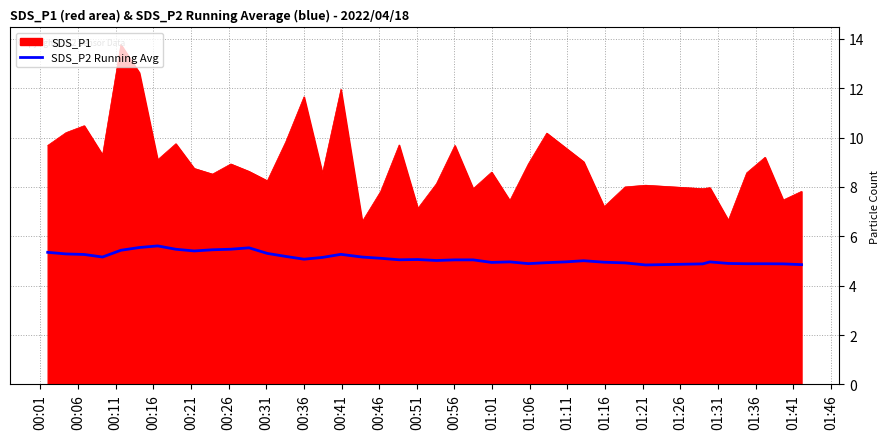

What is the maximum value for SDS_P2 Running Avg?

5.6